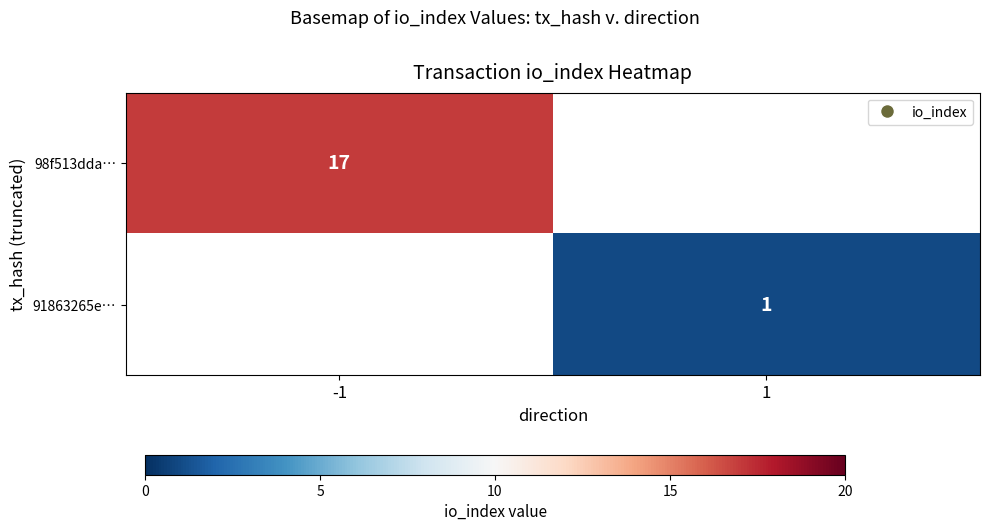

Which label corresponds to the largest value in the chart?

-1